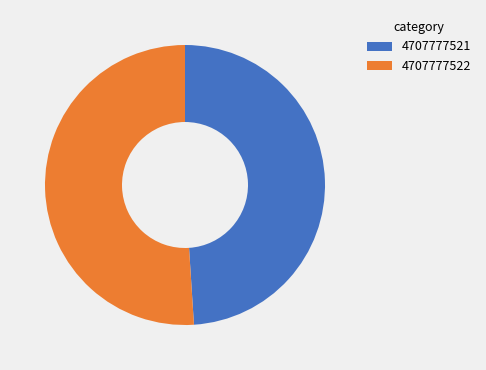

Is it true that 4707777522 is 51% of the pie?

True